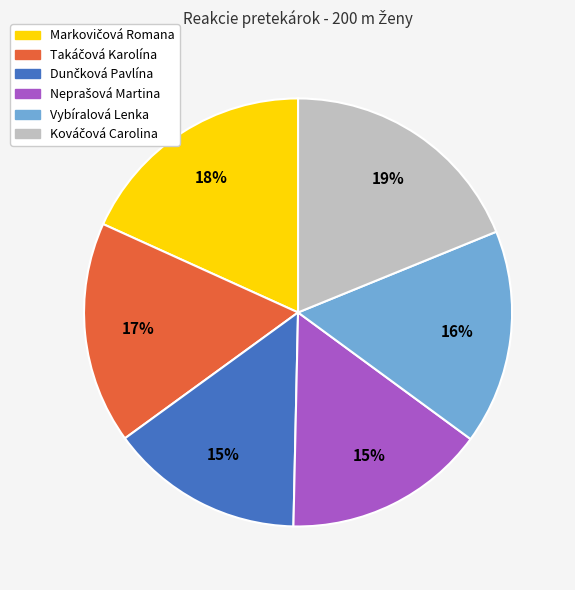

How many slices are in this pie chart?

6